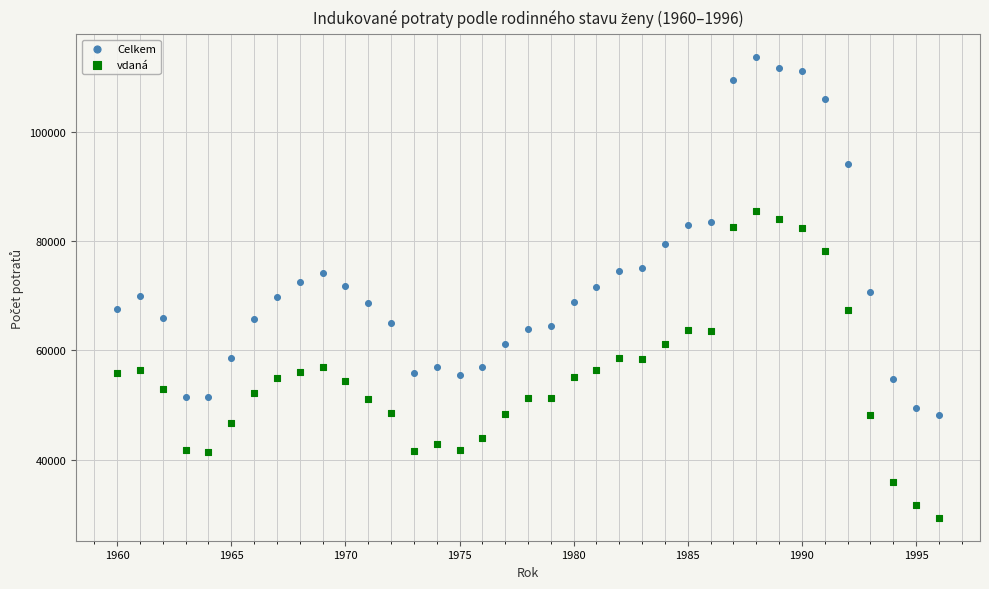

Across all data points, what is the range of X values (max minus min)?

36